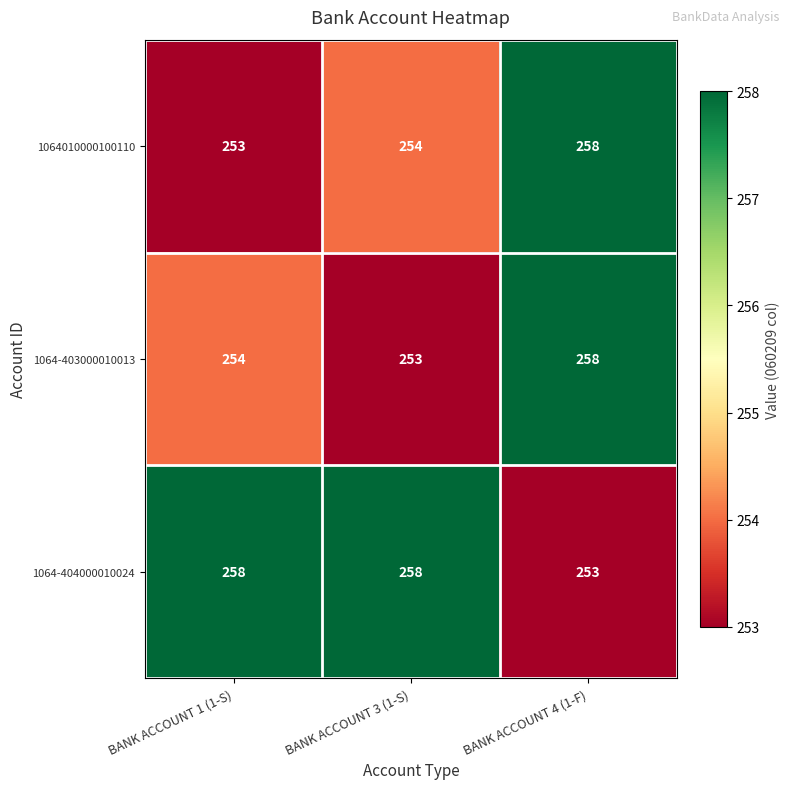

How many data points in 1064-403000010013 are less than 254?

1